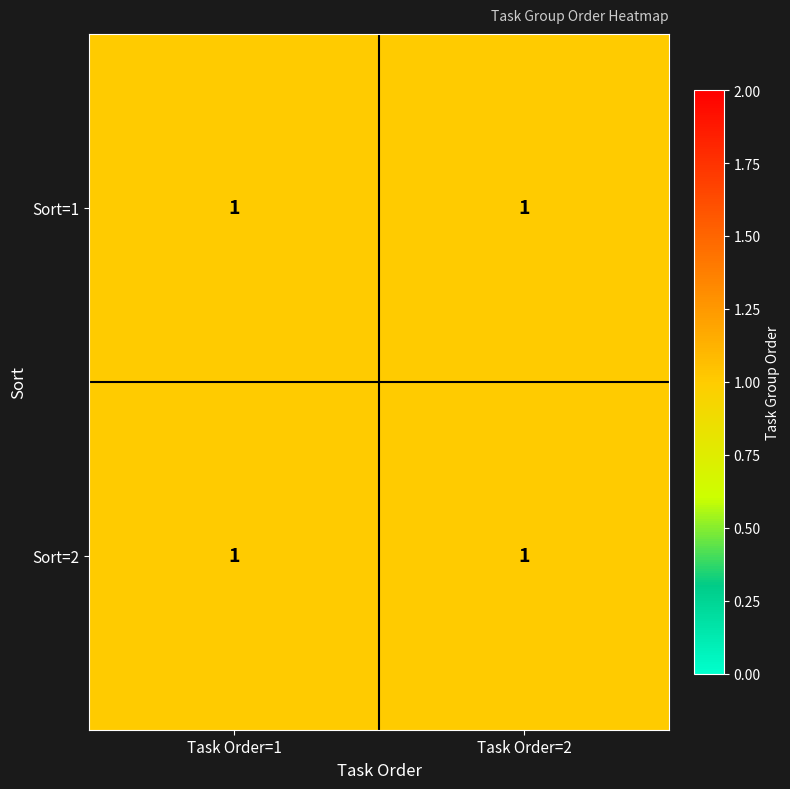

The 1 series shows 1 at 1. True or false?

True